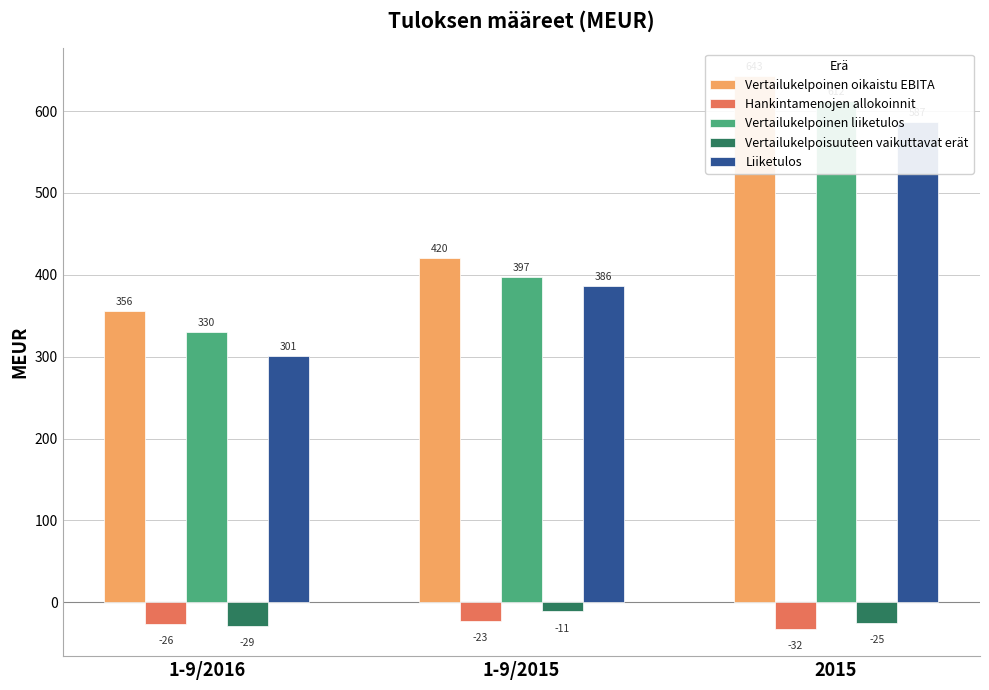

What is the value of the Vertailukelpoisuuteen vaikuttavat erät bar at the 3rd from the left?

-25